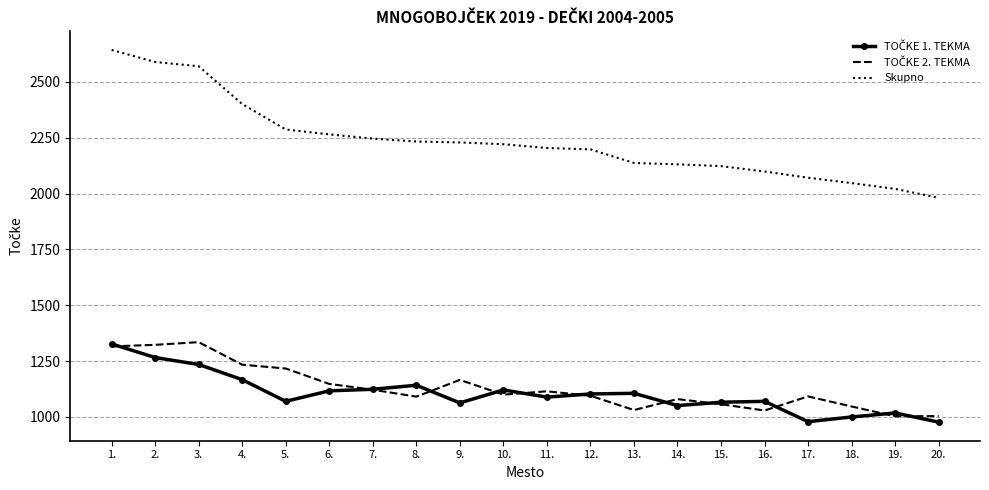

What is the smallest value displayed?

977